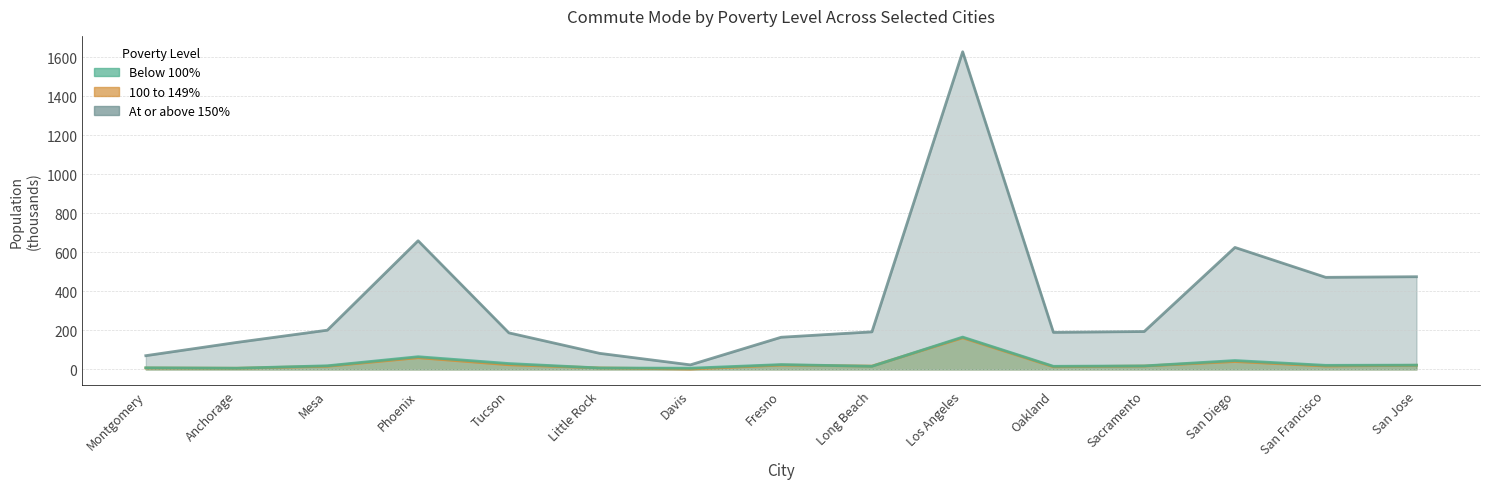

Is it true that 100 to 149% equals 62.1 at San Diego?

False